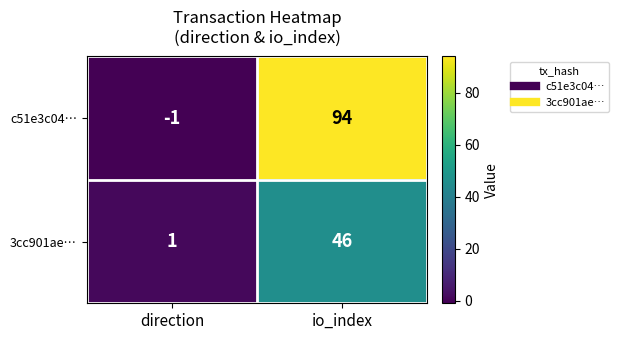

Which series changed the most between direction and io_index?

c51e3c04…